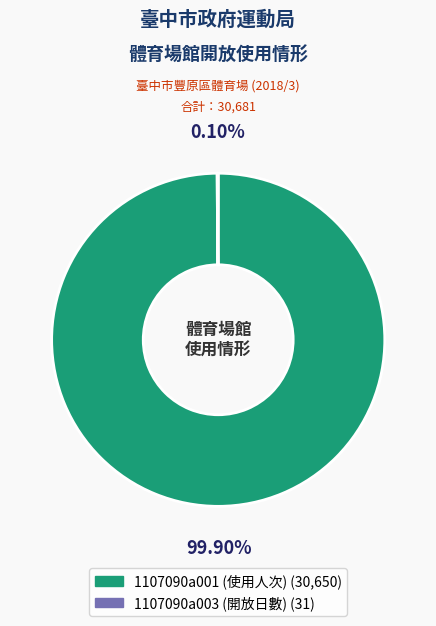

Which category has the biggest portion of the pie?

1107090a001 (使用人次)